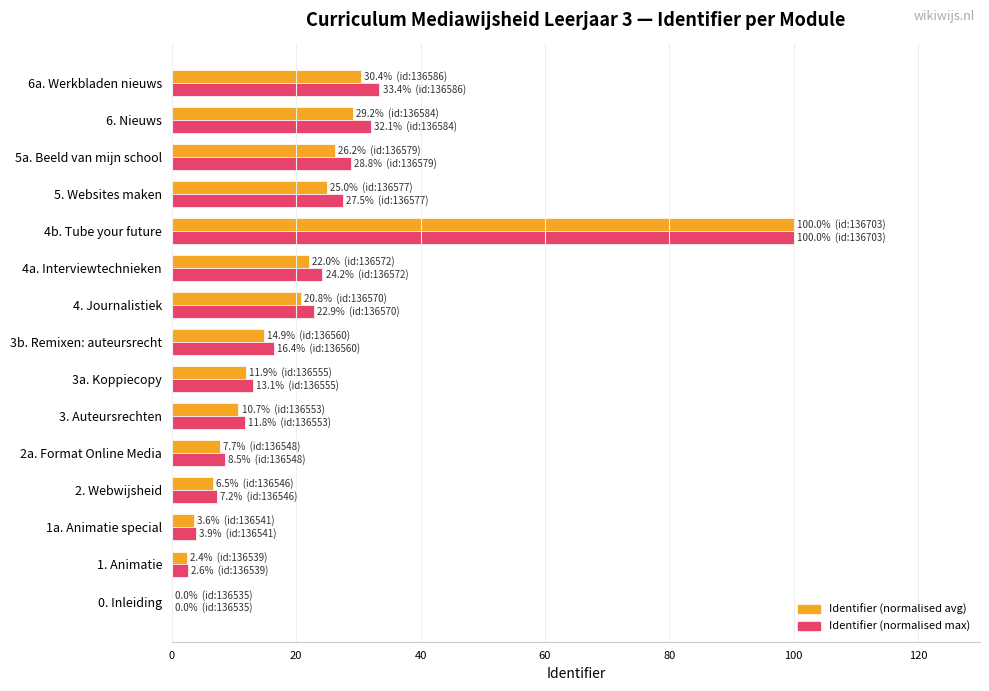

The Identifier (normalised max) series shows 28.8 at 5a. Beeld van mijn school. True or false?

True